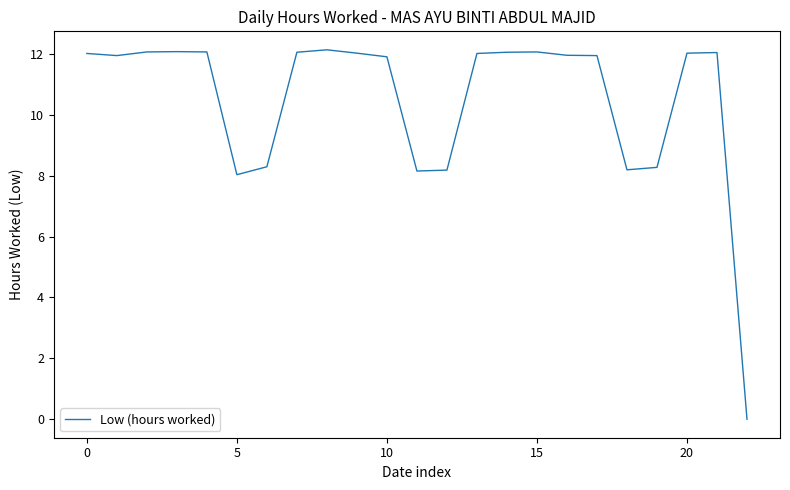

What is the maximum value shown in the chart?

12.1